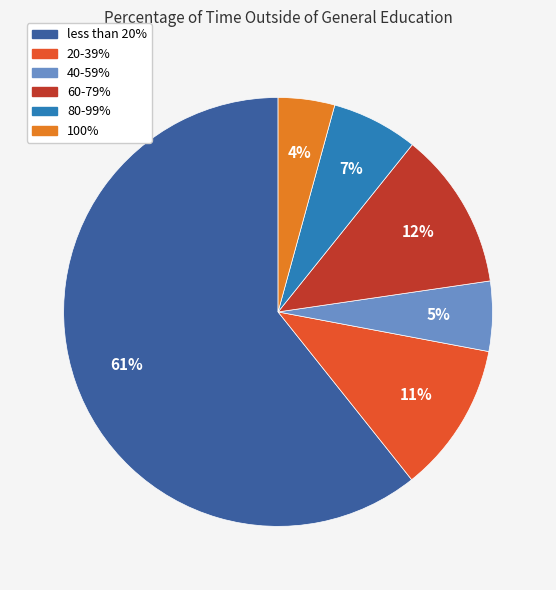

To the nearest percent, what is the difference between the less than 20% and 60-79% slice percentages?

49%